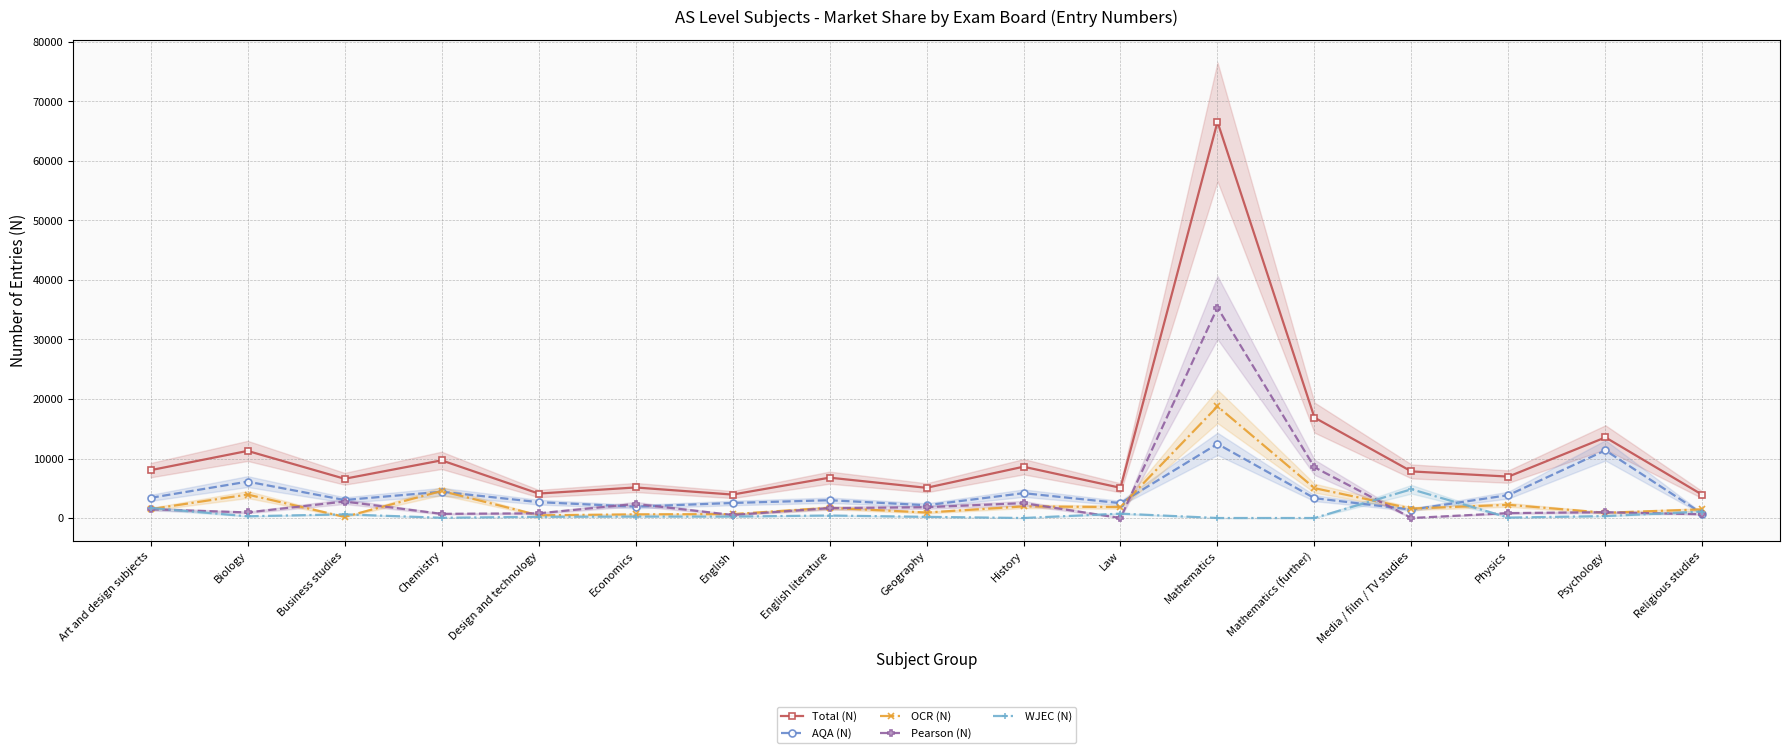

What is the spread (max minus min) of values at Psychology?

13225